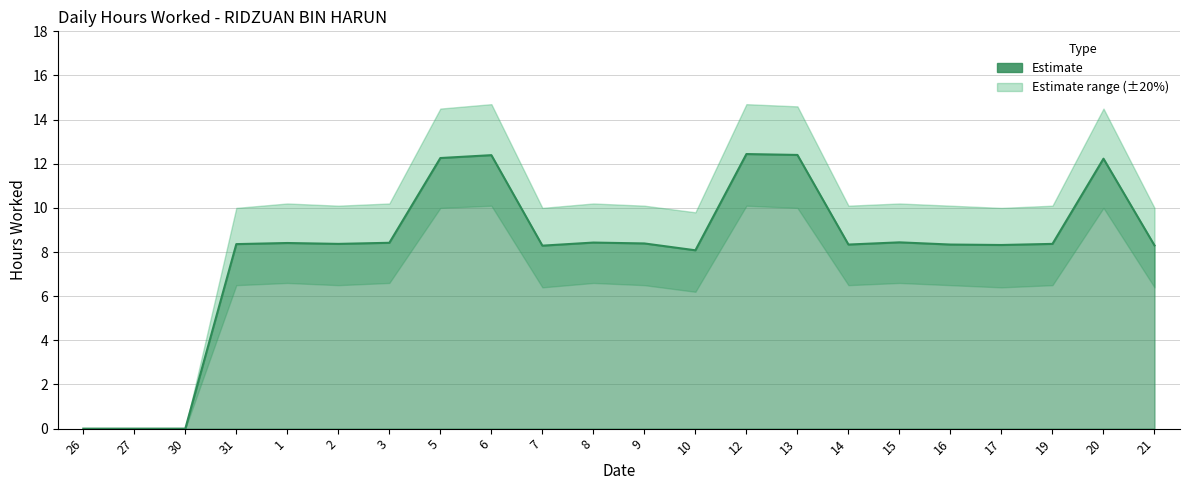

True or false: Hours Worked and Upper Bound intersect in this chart.

False